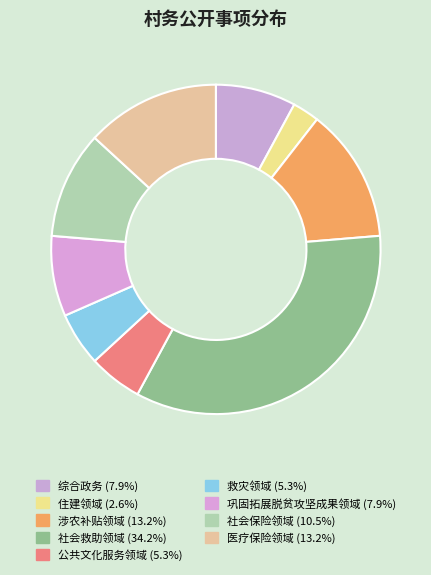

What percentage is the 巩固拓展脱贫攻坚成果领域 slice, to the nearest percent?

8%